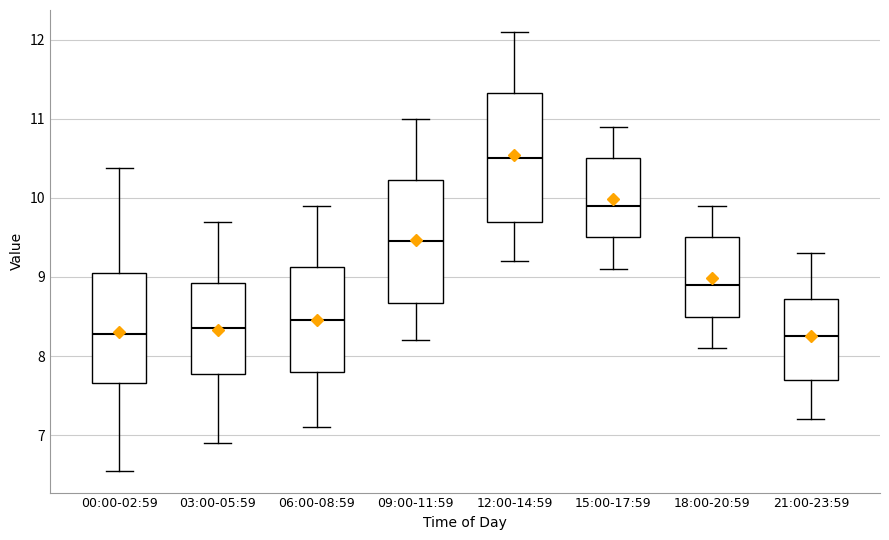

Where does the upper whisker of the box for 09:00-11:59 end on the y-axis? The values are not printed on the chart, so give them approximately, as read against the axis.

11.0